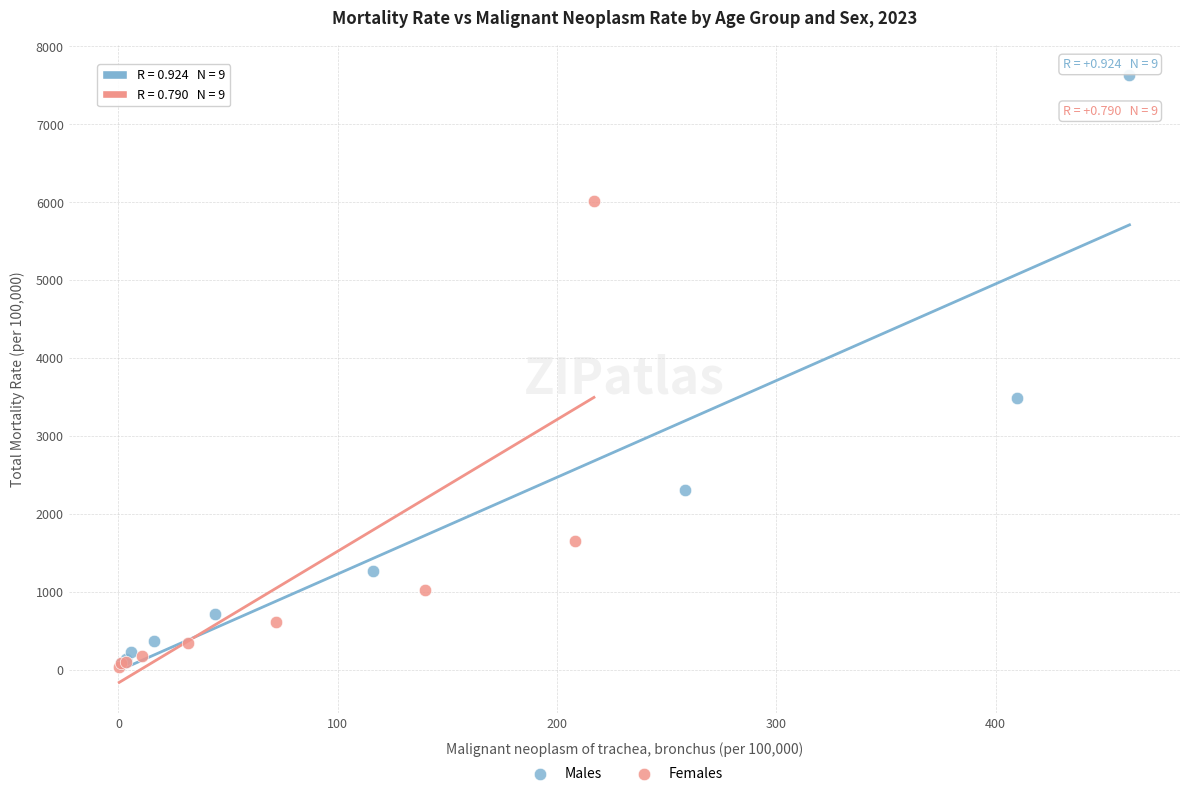

Which series contains the highest Y value?

Males